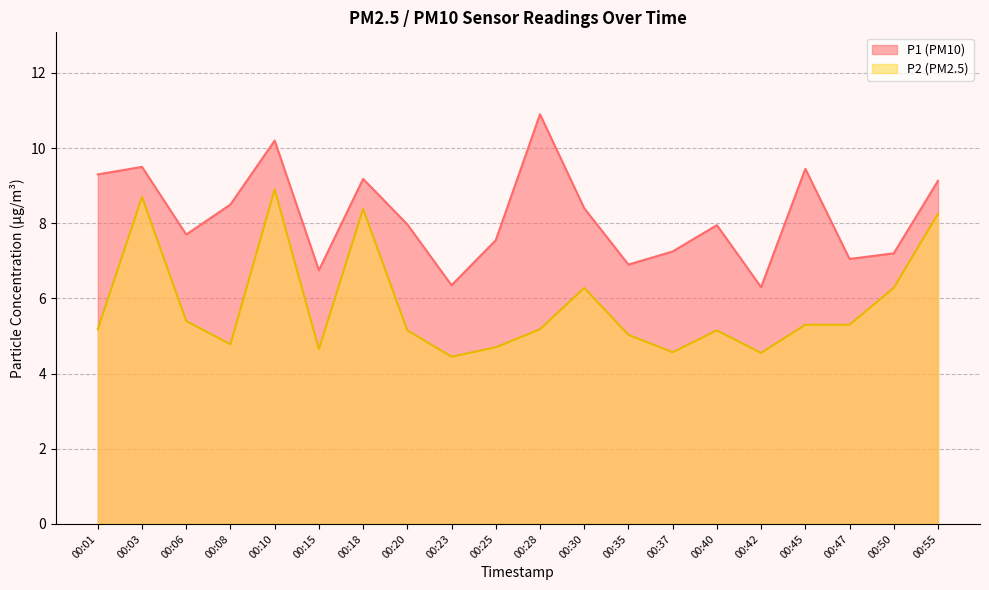

Does the chart have visible grid lines?

Yes